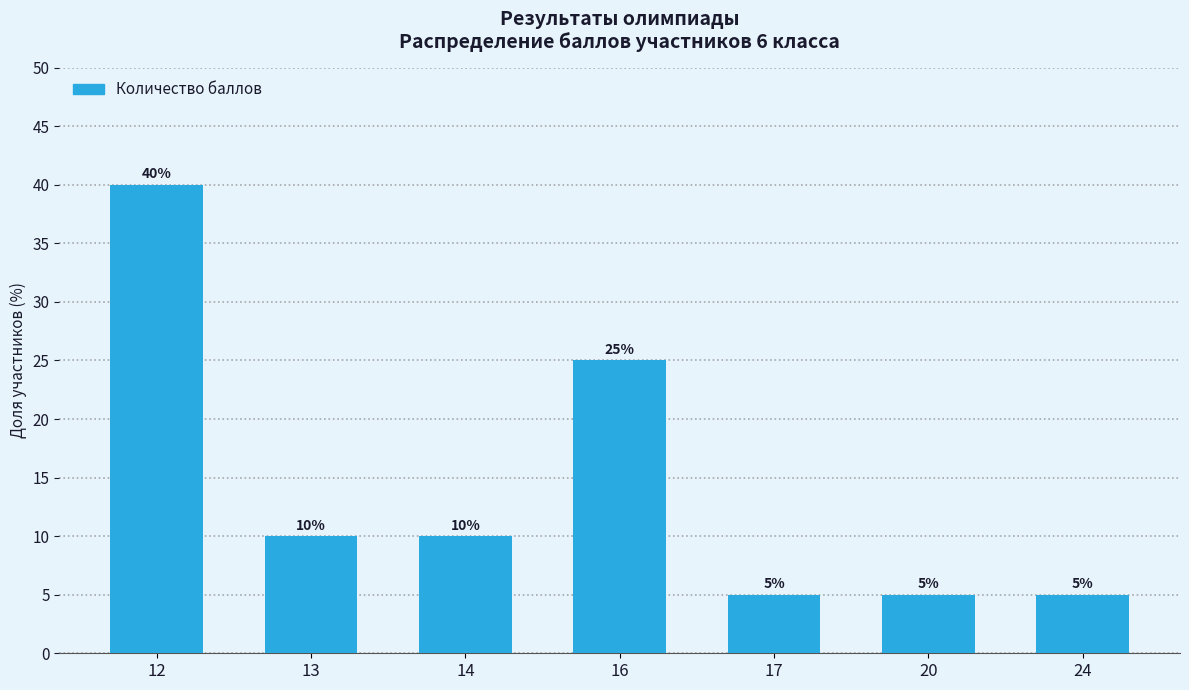

How many values are below 10?

3